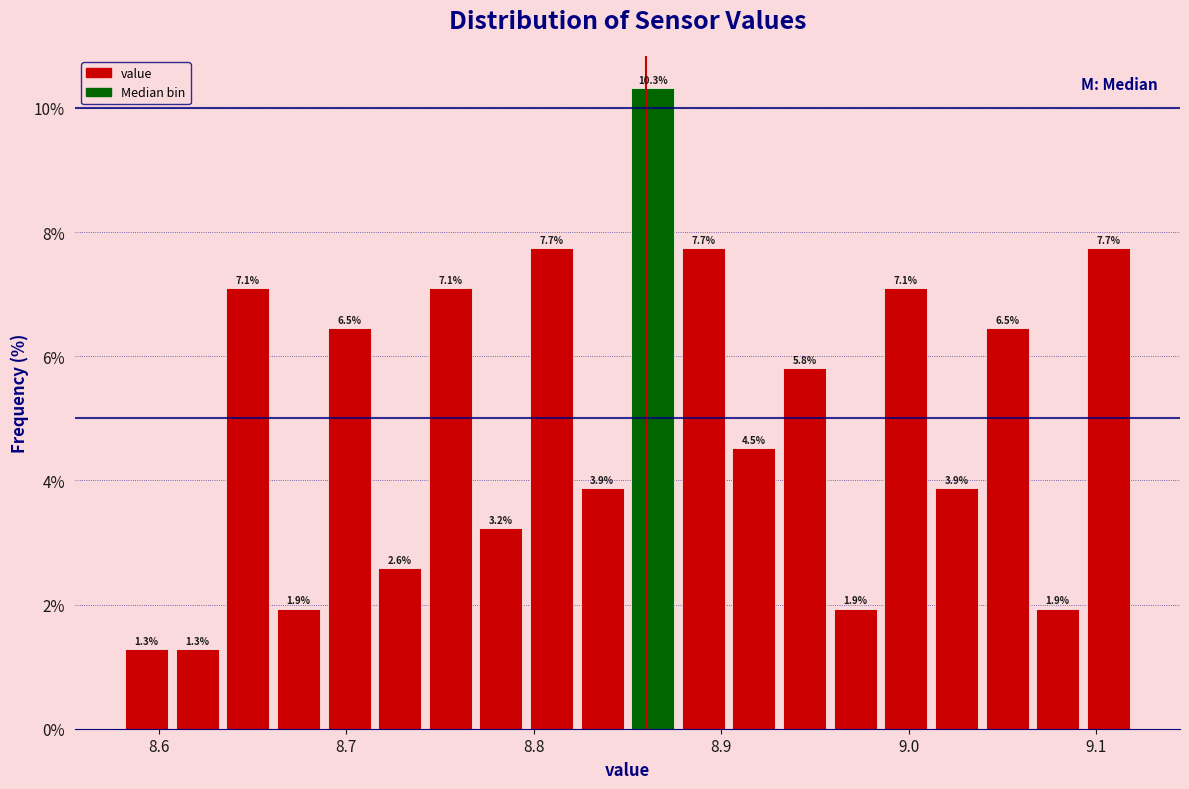

Around what value on the x-axis is the tallest bar? Give the approximate position of its centre, as read against the axis.

8.86